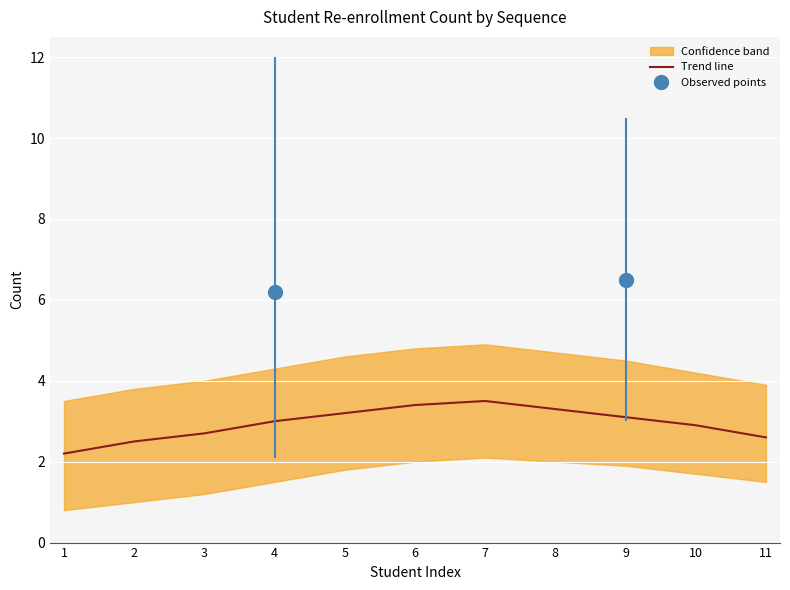

Is it true that Trend line equals 2.6 at 11?

True